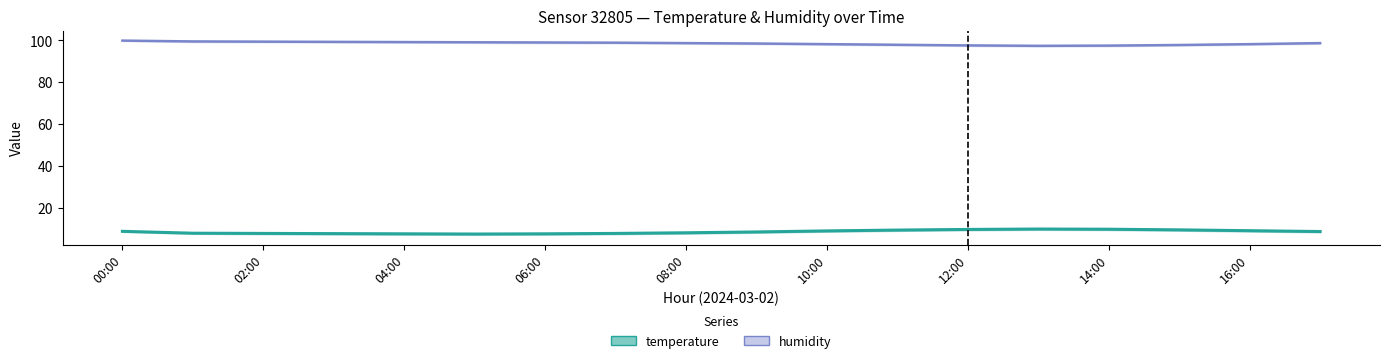

Which series changed the most between 10:00 and 12:00?

temperature